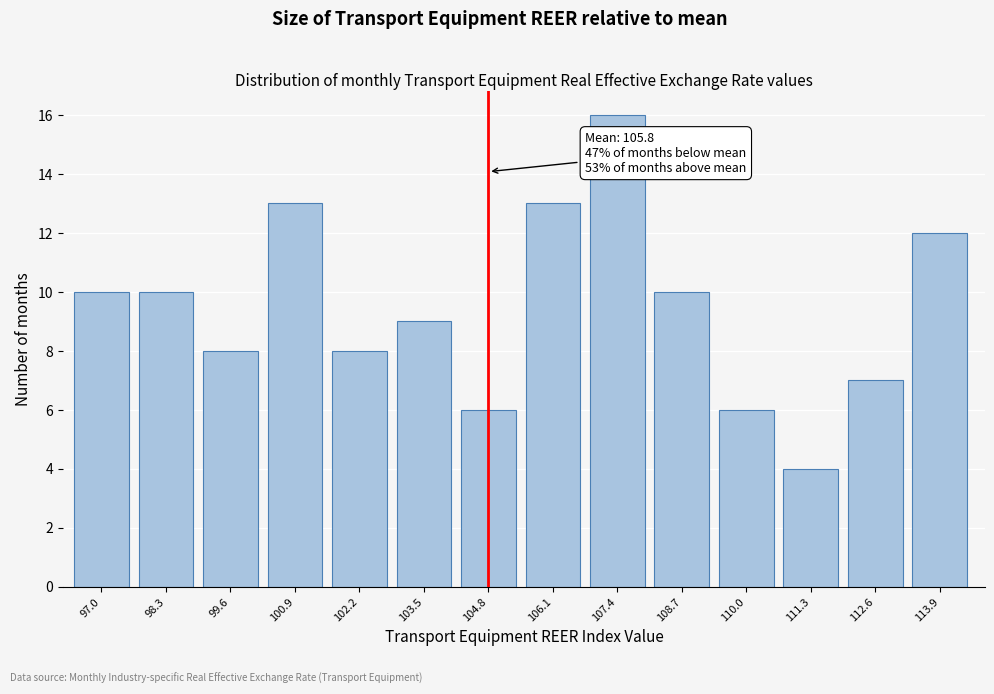

Reading left to right, list all the values displayed in this chart.

10	10	8	13	8	9	6	13	16	10	6	4	7	12